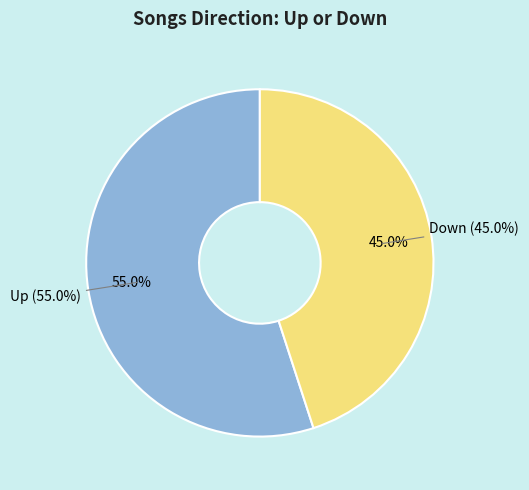

To the nearest percent, what is the combined percentage of up and down?

100%